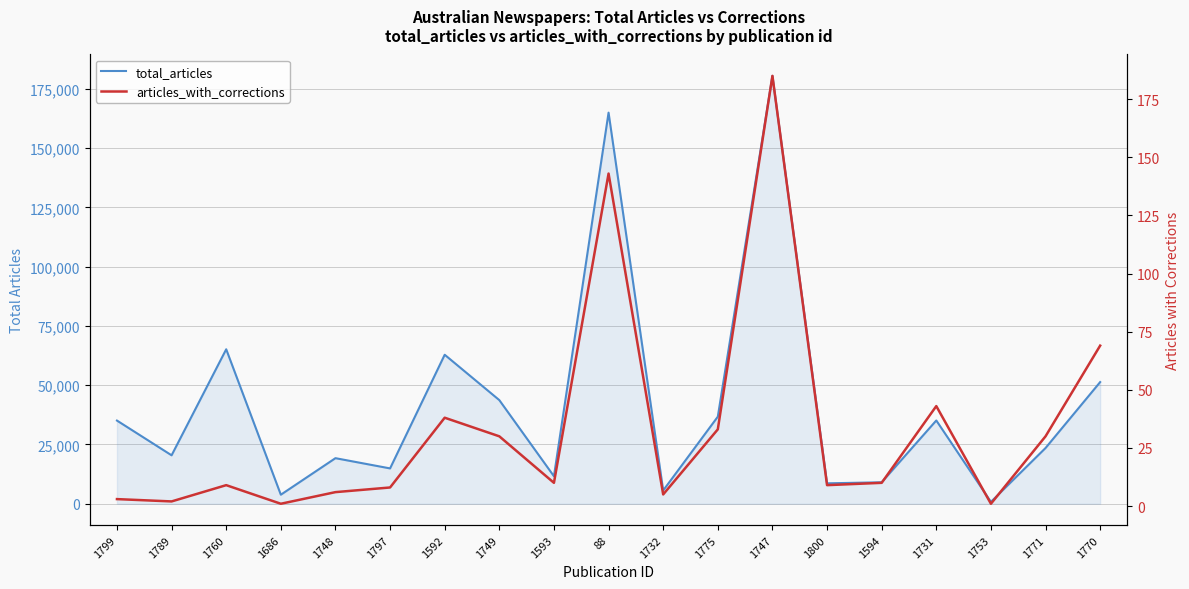

Where is total_articles nearest to the value 90652?

1760